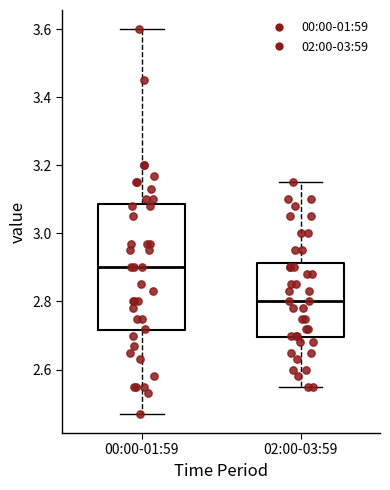

Reading left to right, transcribe this box plot: for each box, give where its median line is, the range the box spans, and where its two whiskers end, as read against the y-axis. The values are not printed on the chart, so give them approximately, as read against the axis.

00:00-01:59: median 2.90, box 2.72 to 3.08, whiskers 2.48 to 3.60
02:00-03:59: median 2.80, box 2.70 to 2.92, whiskers 2.56 to 3.16